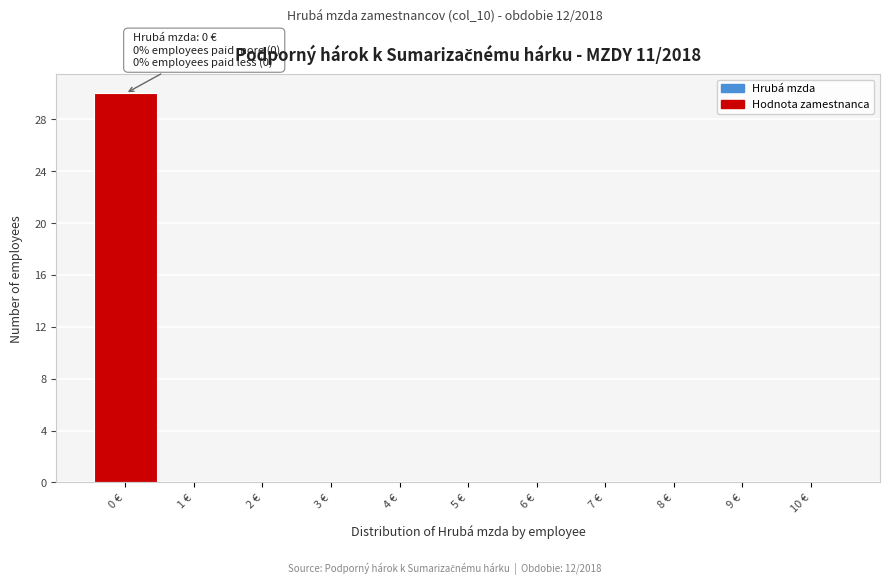

Which range on the x-axis has the tallest bar?

-0.5 to 0.5